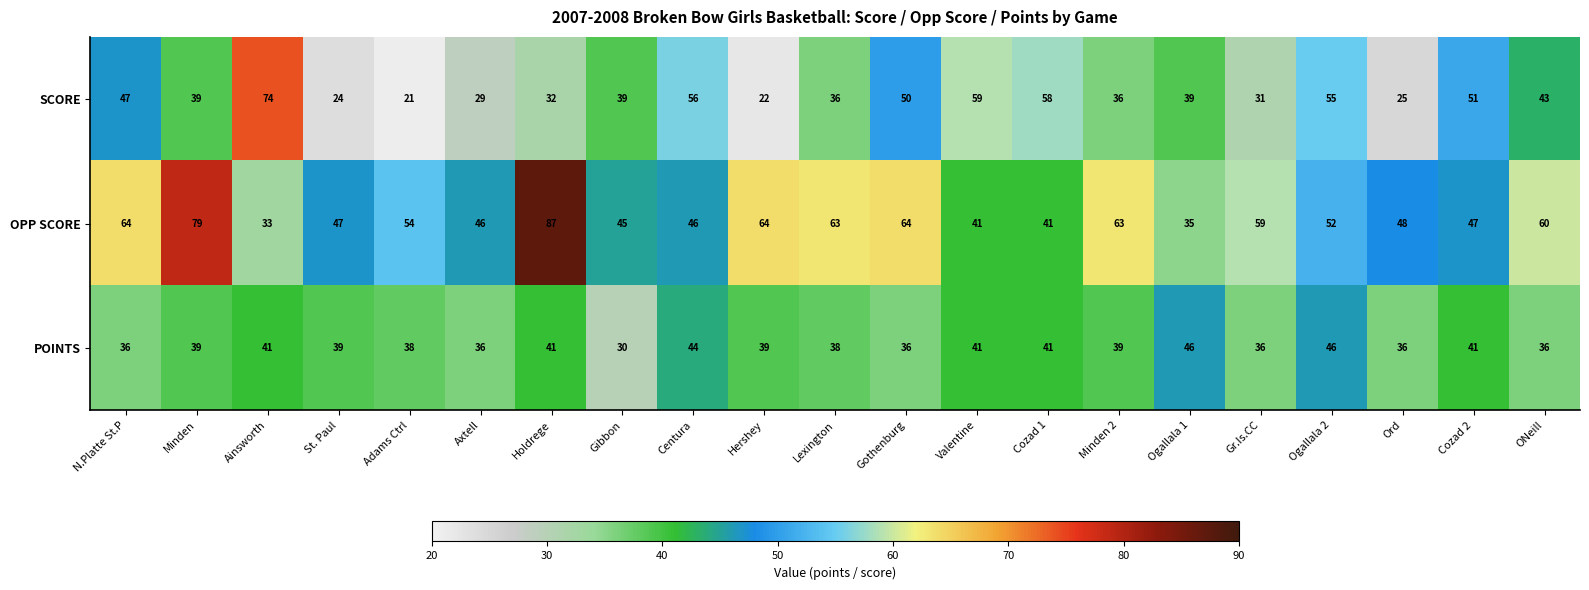

Rank the series at Holdrege from highest to lowest value.

OPP SCORE, POINTS, SCORE